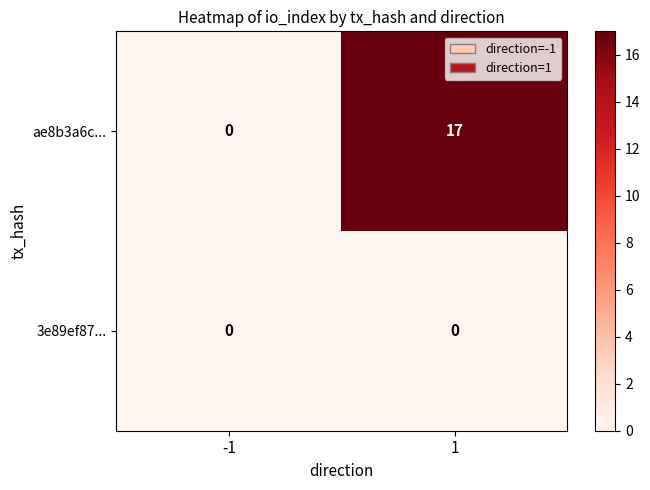

What is the difference between the ae8b3a6c... values at 1 and -1?

17